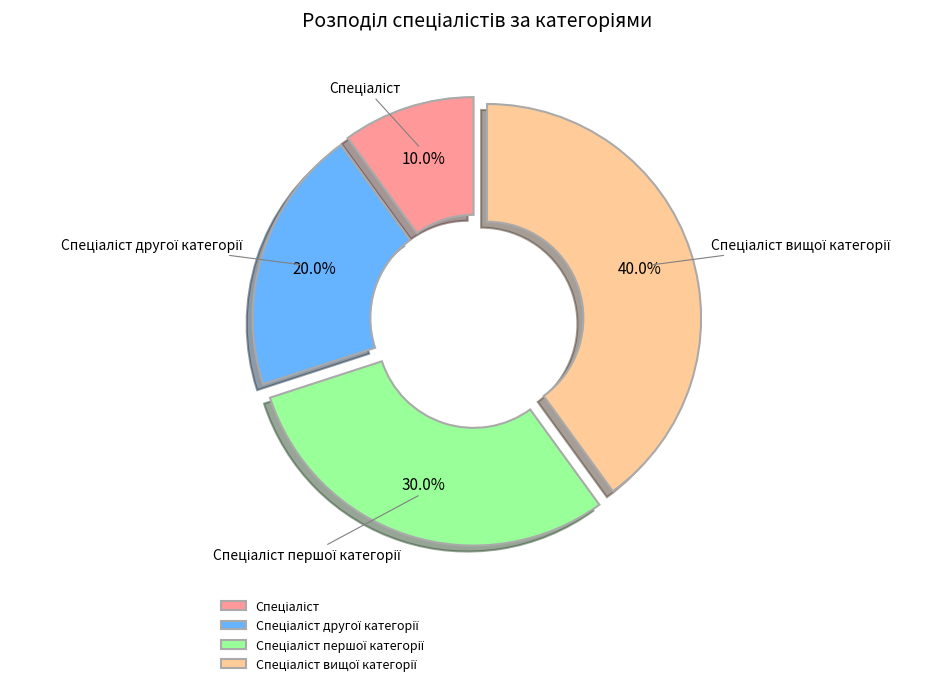

Is there any slice that represents more than half of the pie?

No